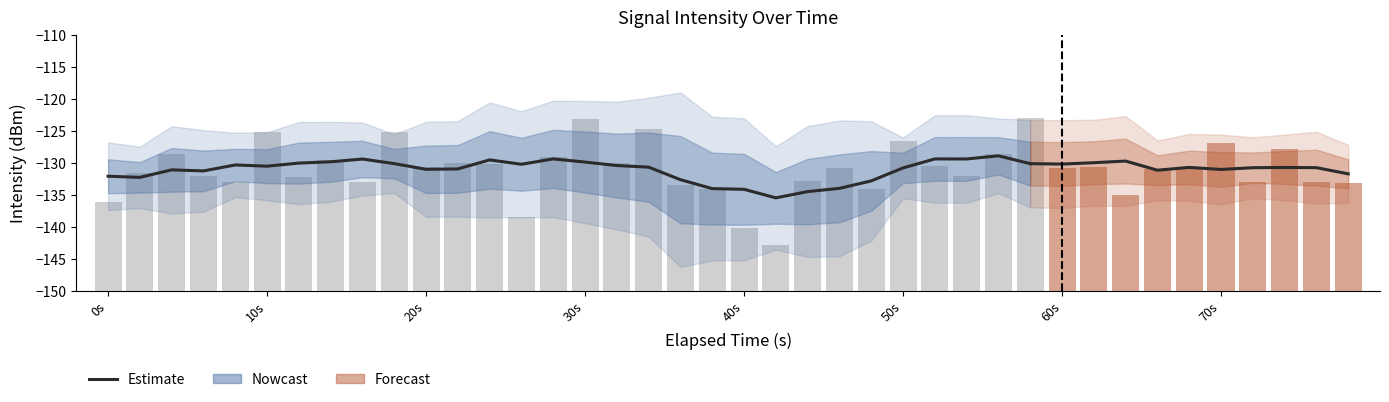

How many data points are above -130?

9